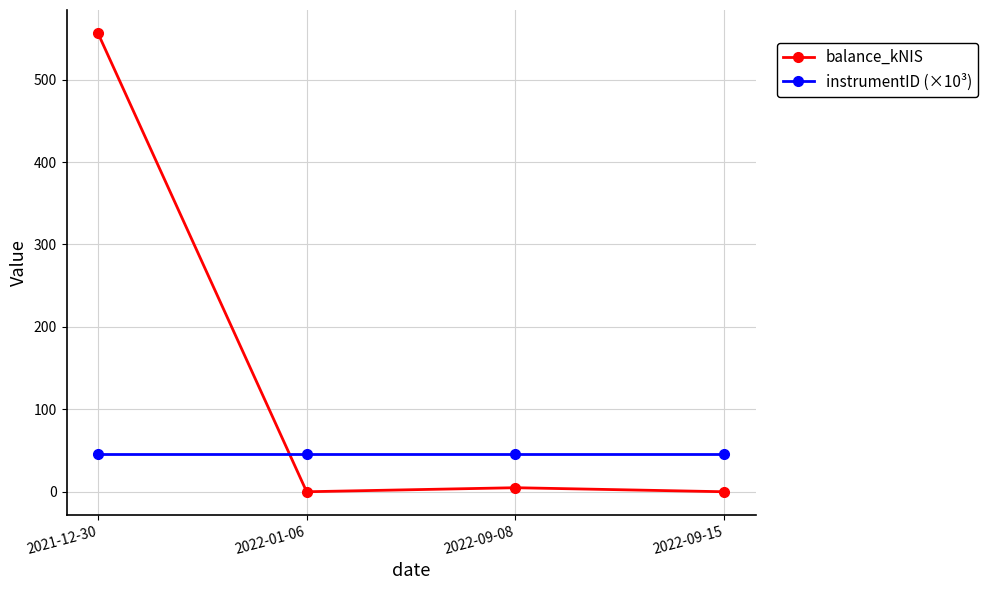

After their last crossing, which series has the higher values: balance_kNIS or instrumentID (×10³)?

instrumentID (×10³)